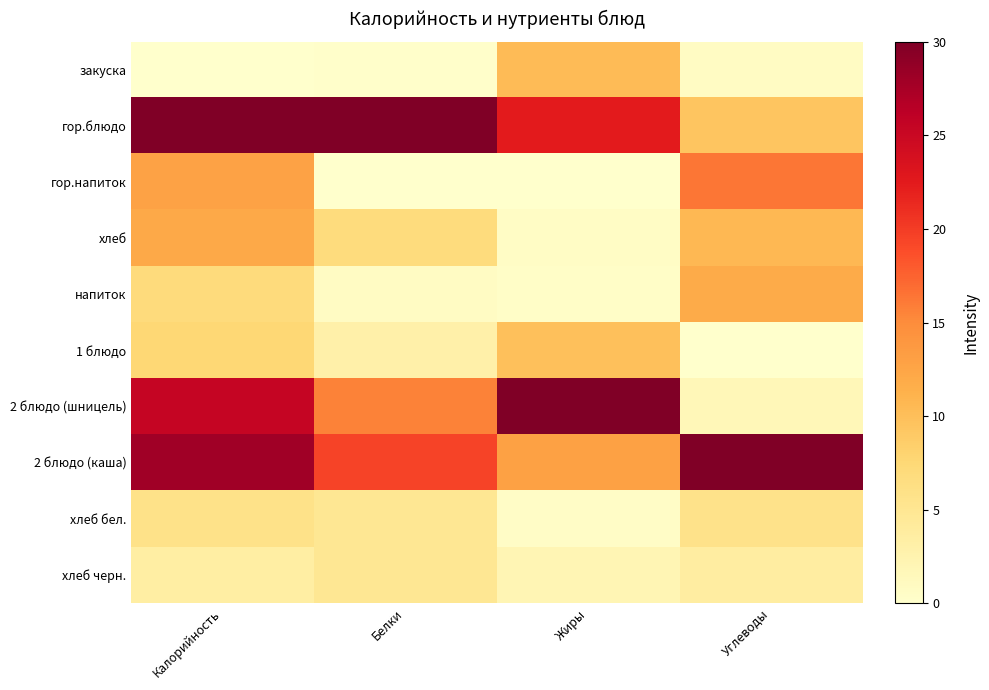

Between Углеводы and Жиры, which is larger?

Жиры